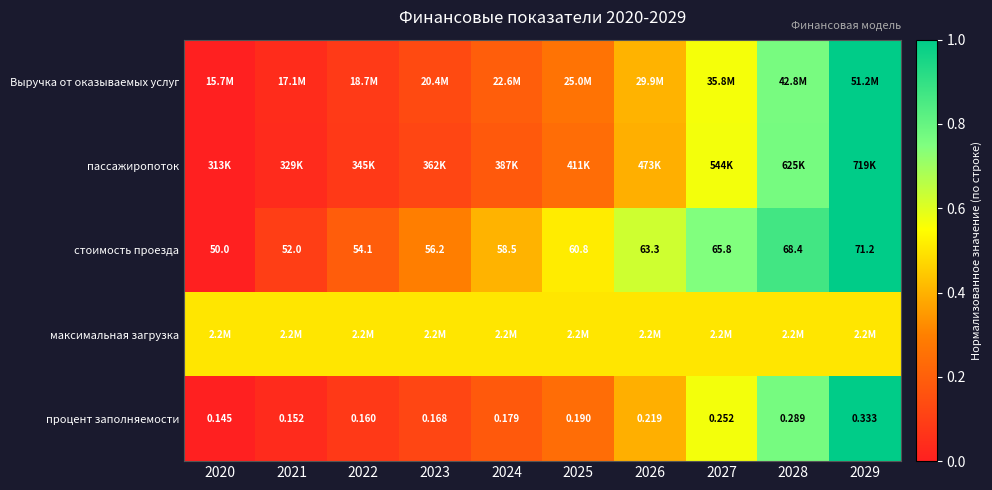

Which series has the widest spread of values?

Выручка от оказываемых услуг